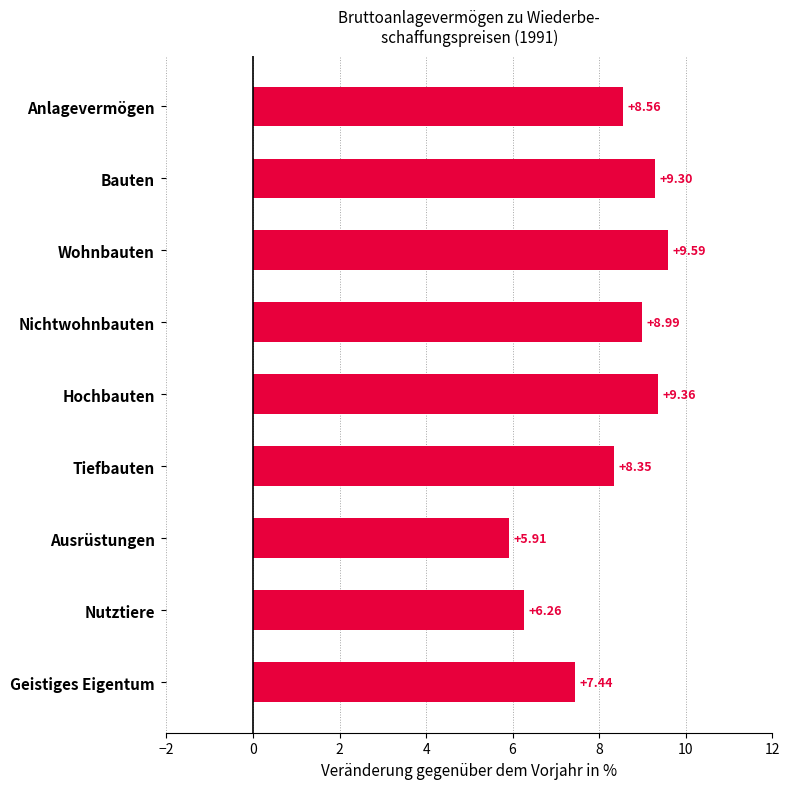

Are the bars horizontal?

Yes